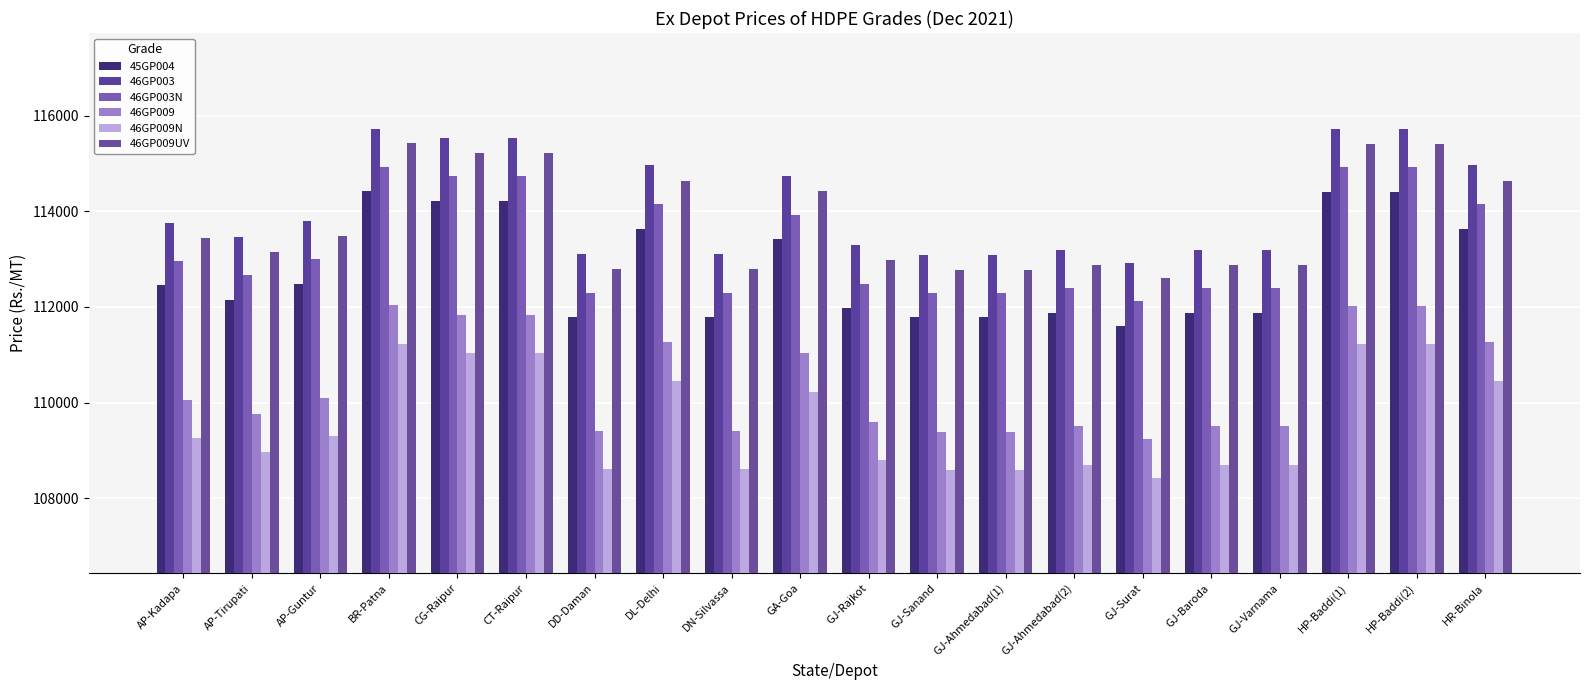

What is the average value of the 46GP003 series?

114103